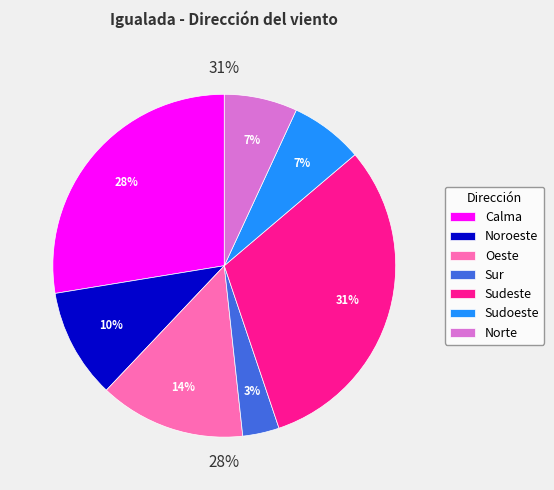

True or false: Sur accounts for 3% of the total.

True